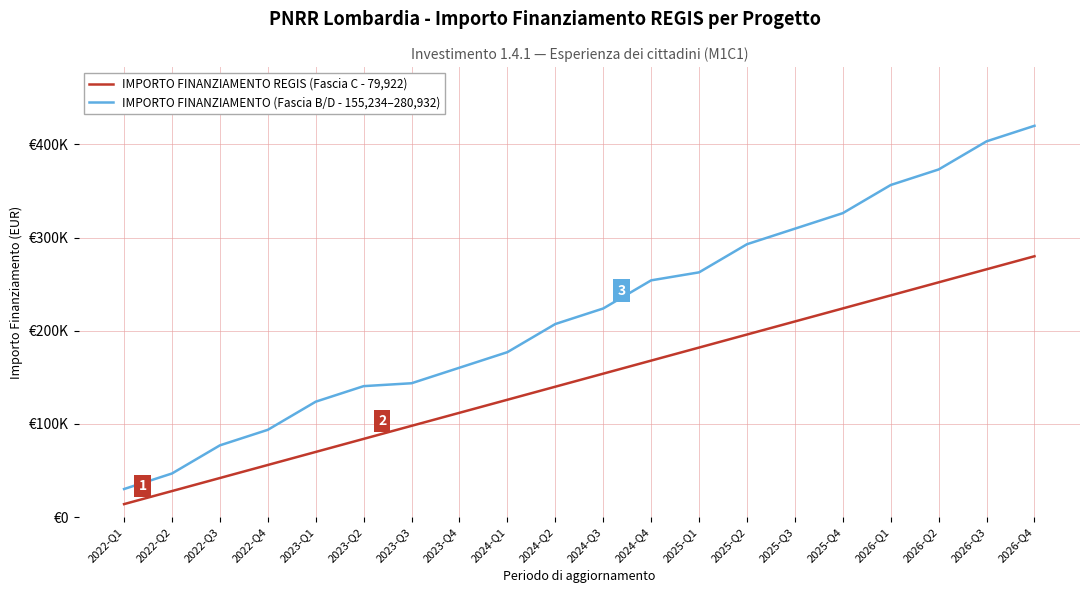

Reading left to right, list all the values displayed in this chart.

IMPORTO FINANZIAMENTO REGIS (Fascia C - 79,922): 14000.0	28000.0	42000.0	56000.0	70000.0	84000.0	98000.0	112000.0	126000.0	140000.0	154000.0	168000.0	182000.0	196000.0	210000.0	224000.0	238000.0	252000.0	266000.0	280000.0
IMPORTO FINANZIAMENTO (Fascia B/D - 155,234–280,932): 30187.5	46868.1	77055.6	93736.3	123923.8	140604.4	143710.1	160390.7	177071.3	207258.8	223939.5	254127.0	262715.0	292902.5	309583.1	326263.7	356451.2	373131.9	403319.4	420000.0